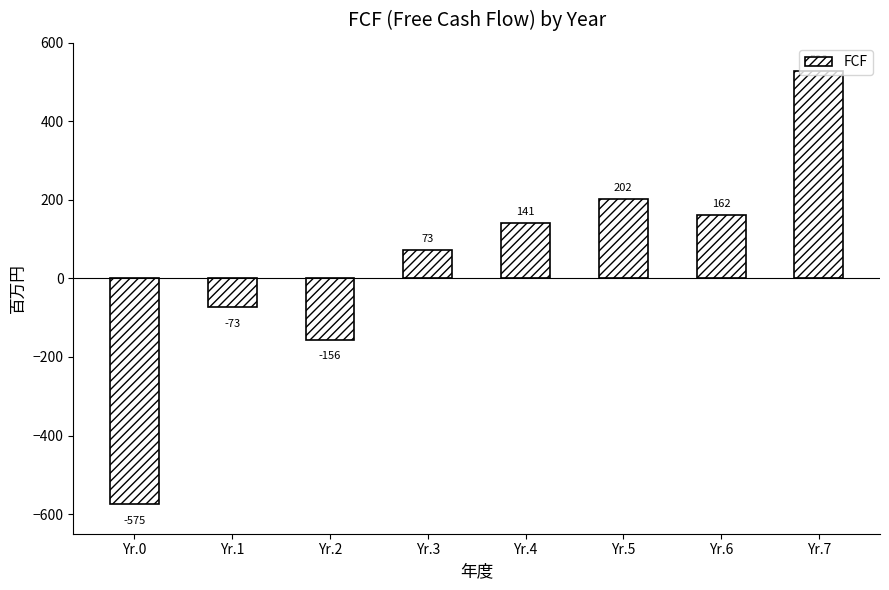

Rank the categories by value from lowest to highest.

Yr.0, Yr.2, Yr.1, Yr.3, Yr.4, Yr.6, Yr.5, Yr.7